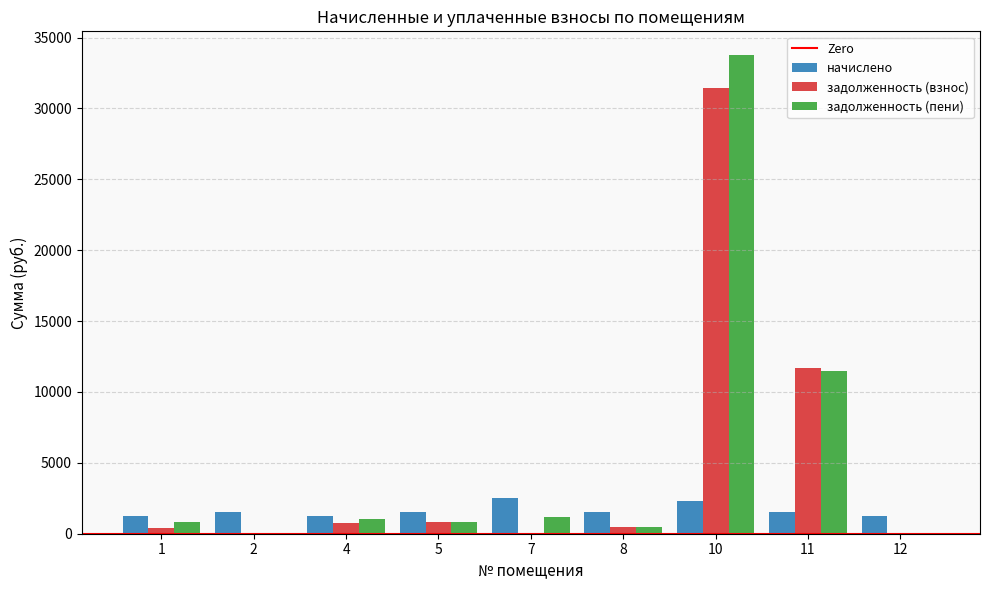

What is the sum of all начислено values?

14615.9